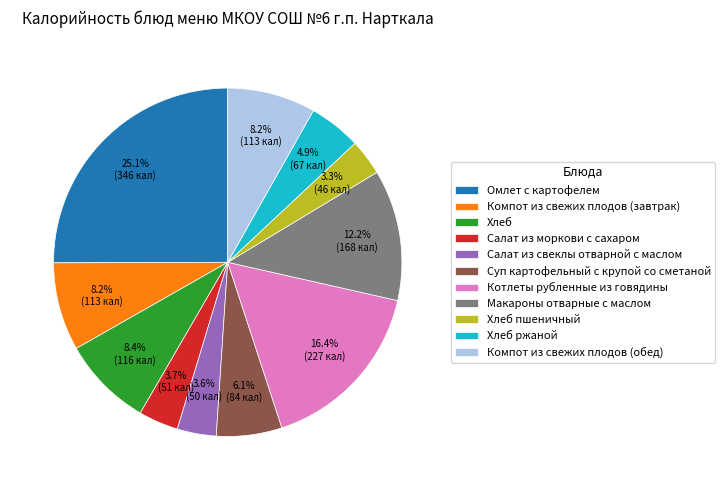

Which slice is the largest?

Омлет с картофелем